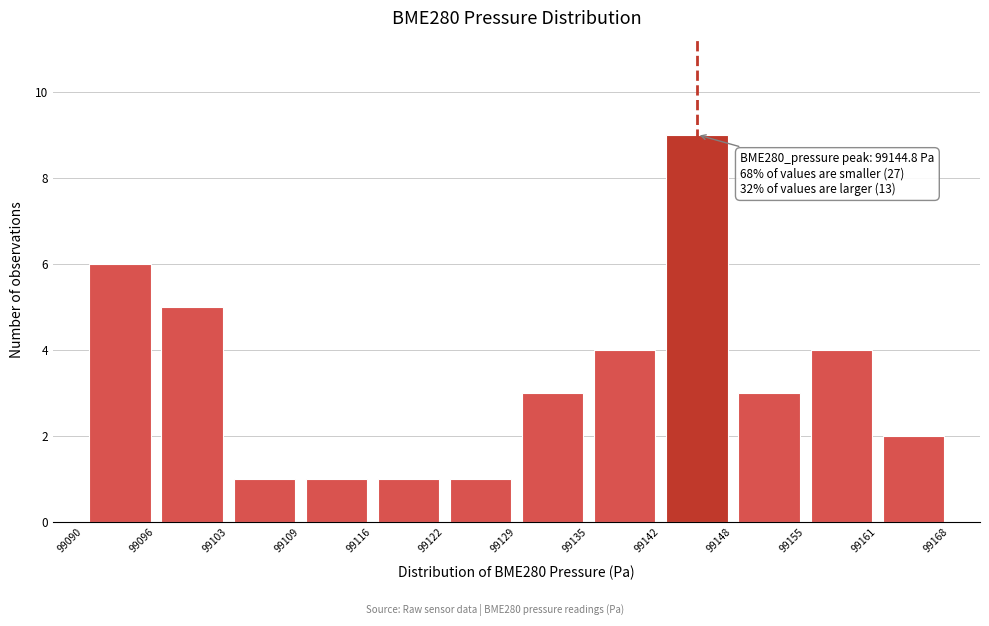

Which range on the x-axis has the tallest bar?

99142 to 99148